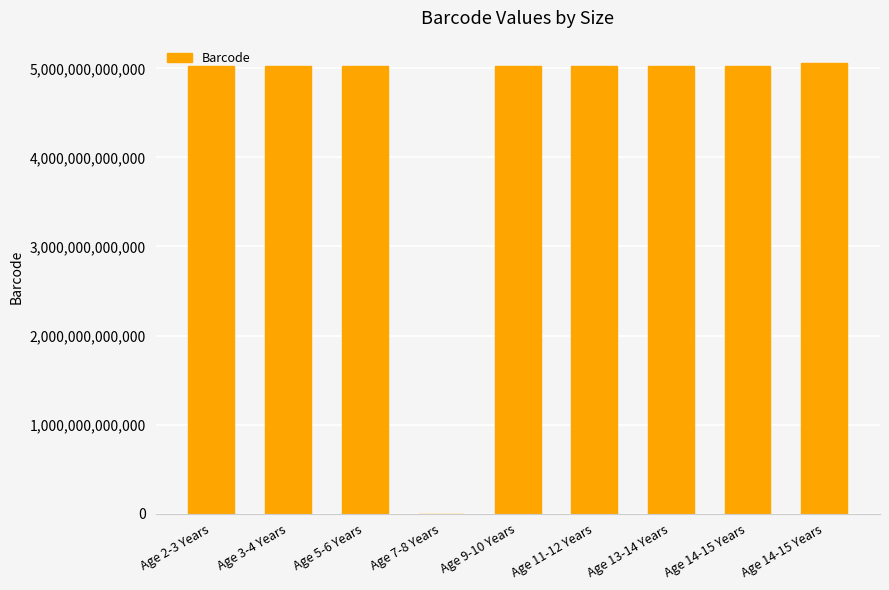

Reading left to right, transcribe all the data shown in this chart.

5020436400873	5020436400880	5020436400897	0	5020436400910	5020436400927	5020436015374	5020436015381	5057538248157